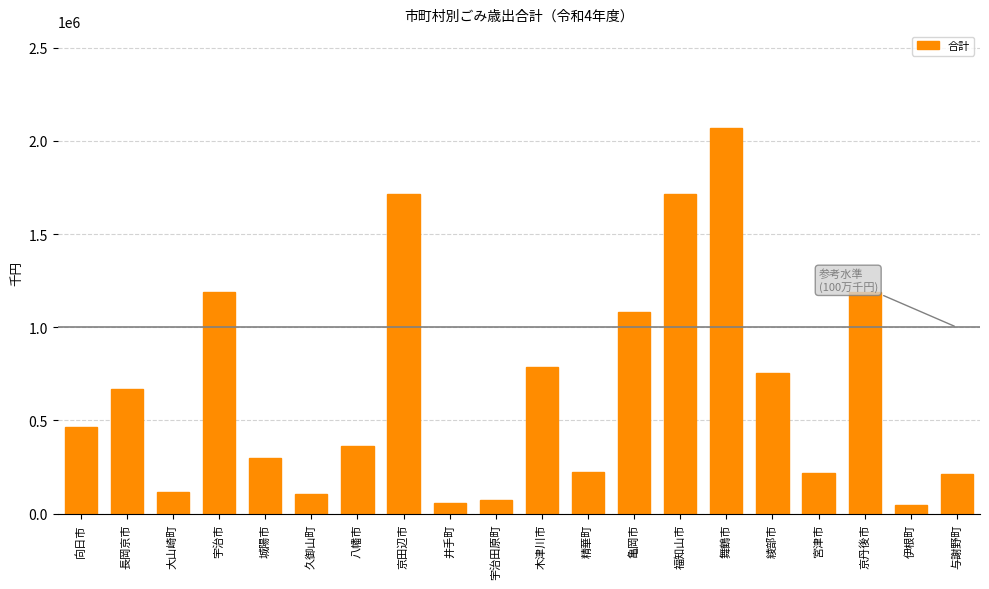

Which has a higher value, 井手町 or 大山崎町?

大山崎町